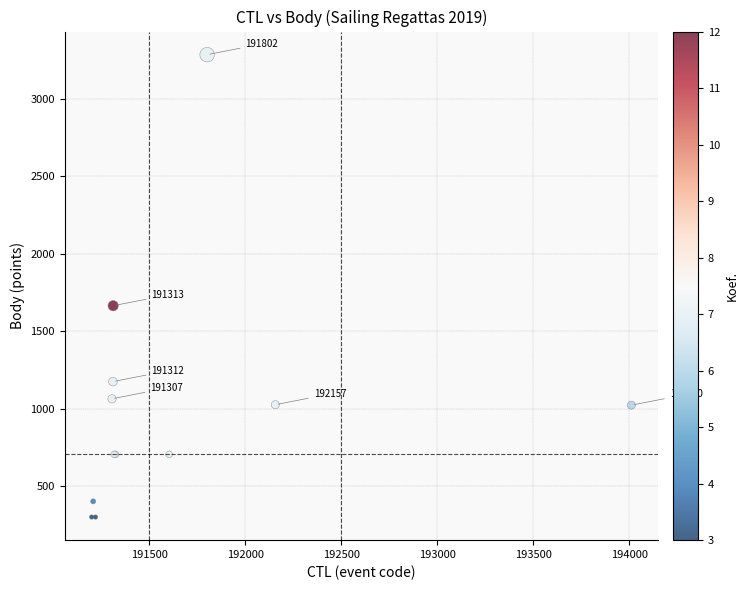

What Y value in the scatter plot is closest to 1793?

1665